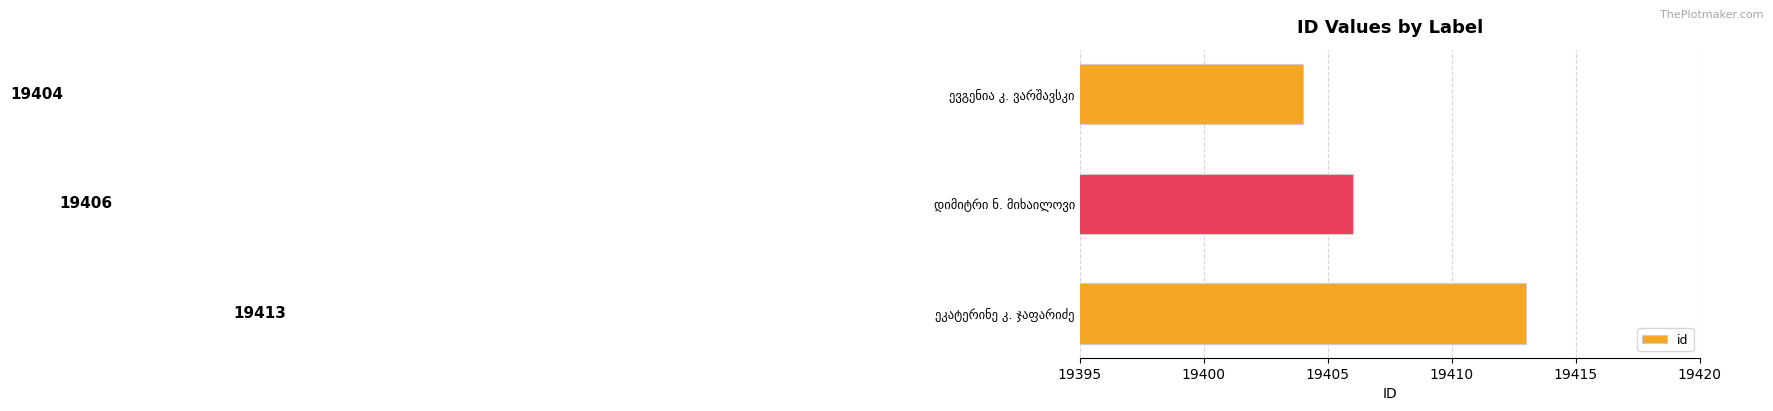

What is the minimum value shown in the chart?

19404